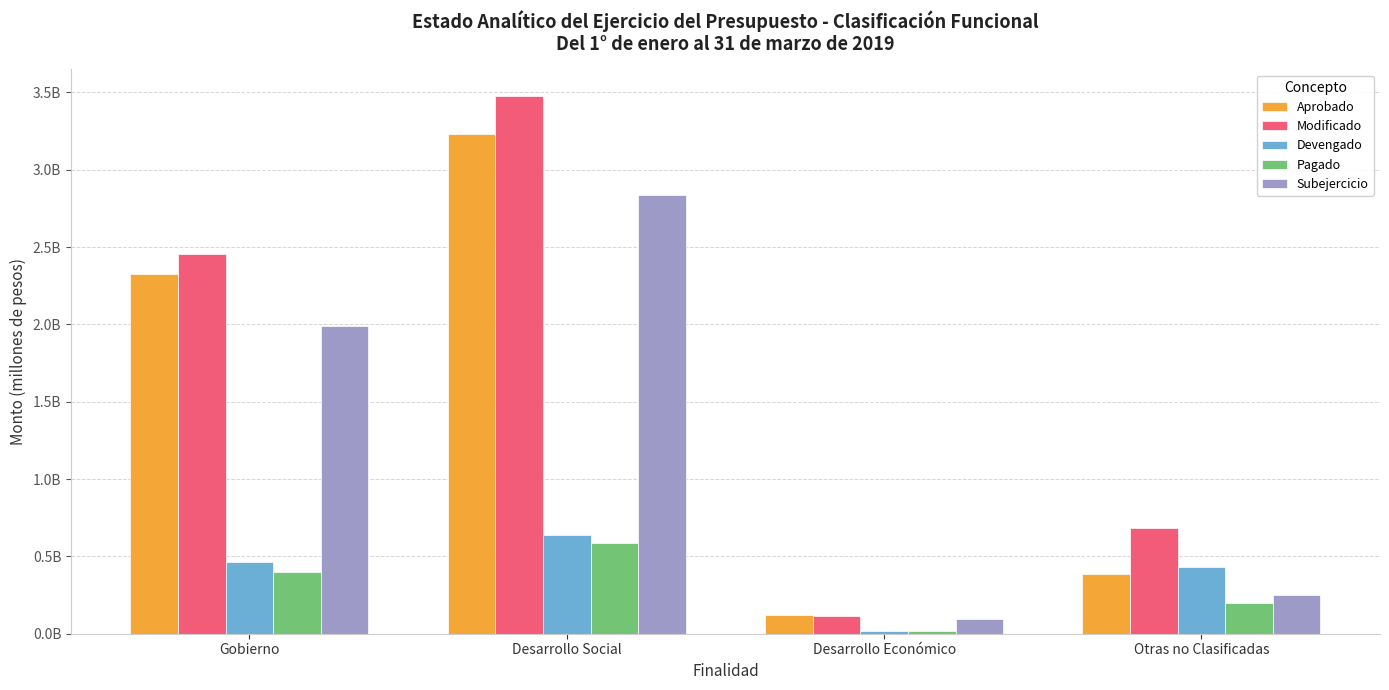

What are all the series names shown in the legend?

Aprobado, Modificado, Devengado, Pagado, Subejercicio